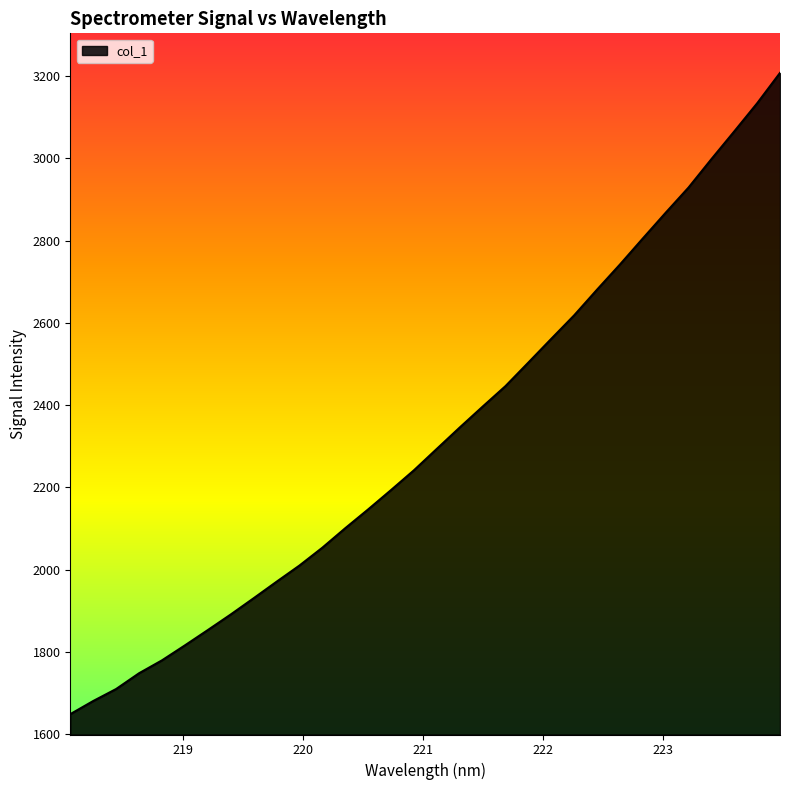

What is the difference between the maximum and minimum values?

1558.7